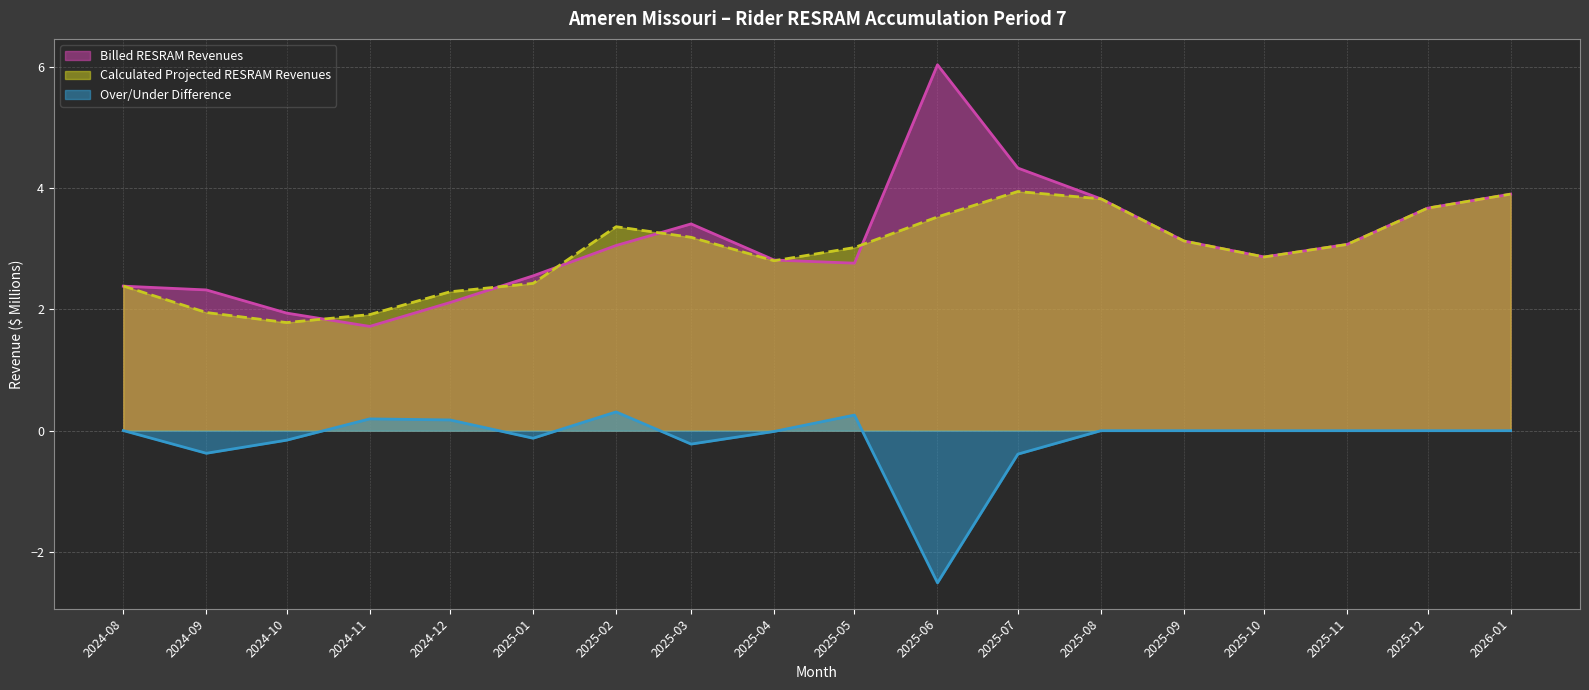

Reading left to right, what are all the values shown in this chart?

Billed RESRAM Revenues: 2024-08=2.4	2024-09=2.3	2024-10=1.9	2024-11=1.7	2024-12=2.1	2025-01=2.6	2025-02=3.1	2025-03=3.4	2025-04=2.8	2025-05=2.8	2025-06=6.0	2025-07=4.3	2025-08=3.8	2025-09=3.1	2025-10=2.9	2025-11=3.1	2025-12=3.7	2026-01=3.9
Calculated Projected RESRAM Revenues: 2024-08=2.4	2024-09=1.9	2024-10=1.8	2024-11=1.9	2024-12=2.3	2025-01=2.4	2025-02=3.4	2025-03=3.2	2025-04=2.8	2025-05=3.0	2025-06=3.5	2025-07=3.9	2025-08=3.8	2025-09=3.1	2025-10=2.9	2025-11=3.1	2025-12=3.7	2026-01=3.9
Over/Under Difference: 2024-08=0.0	2024-09=-0.4	2024-10=-0.2	2024-11=0.2	2024-12=0.2	2025-01=-0.1	2025-02=0.3	2025-03=-0.2	2025-04=-0.0	2025-05=0.3	2025-06=-2.5	2025-07=-0.4	2025-08=0.0	2025-09=0.0	2025-10=0.0	2025-11=0.0	2025-12=0.0	2026-01=0.0